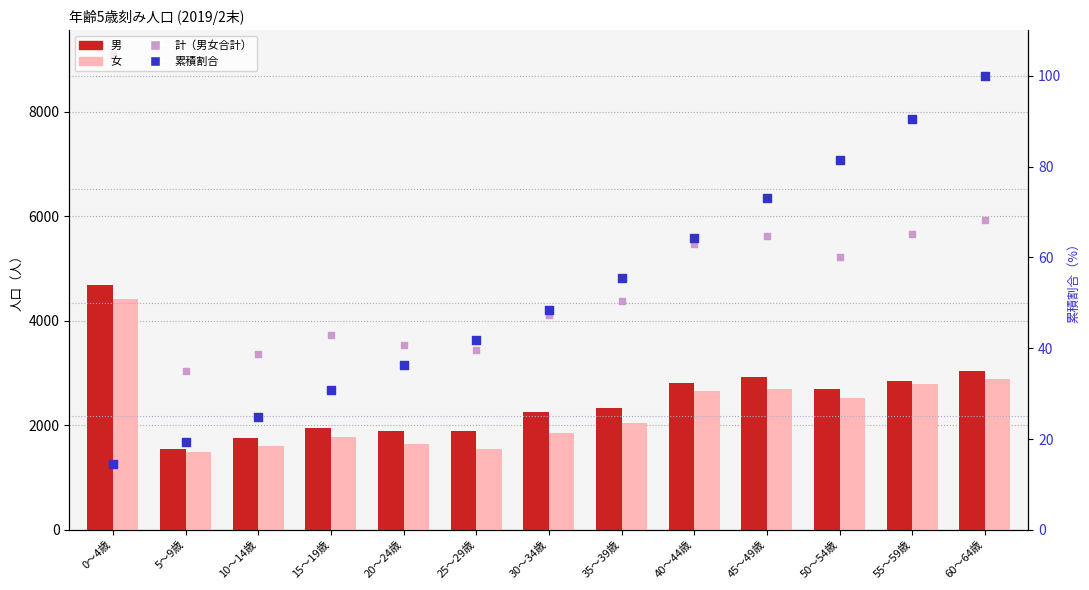

Which series has the largest total across all categories?

計（男女合計）